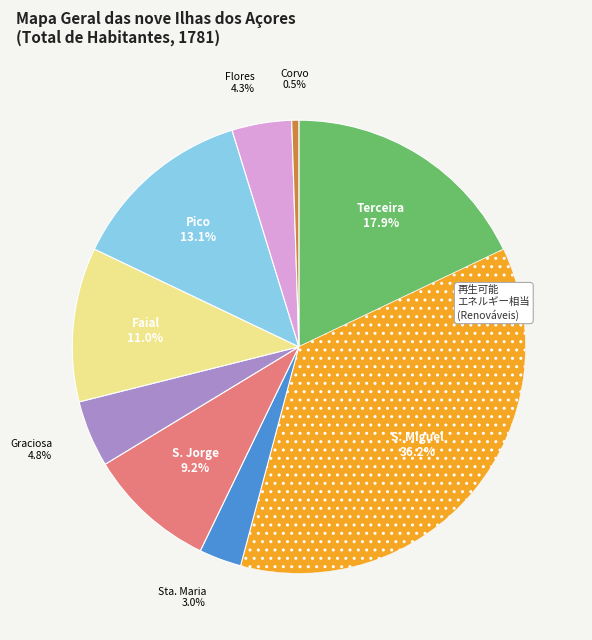

What is the largest slice in the pie chart?

S. Miguel